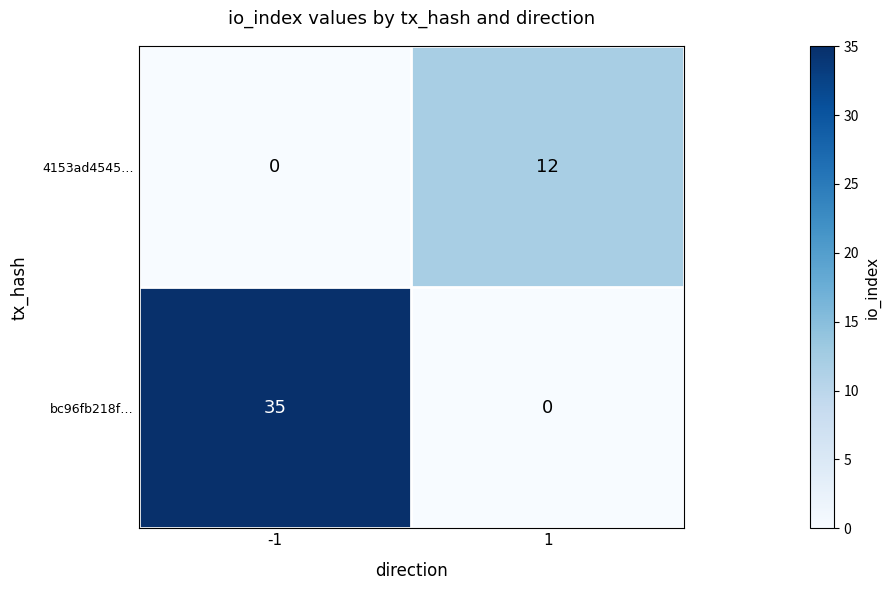

List the series in order of their peak value, lowest first.

4153ad4545…, bc96fb218f…